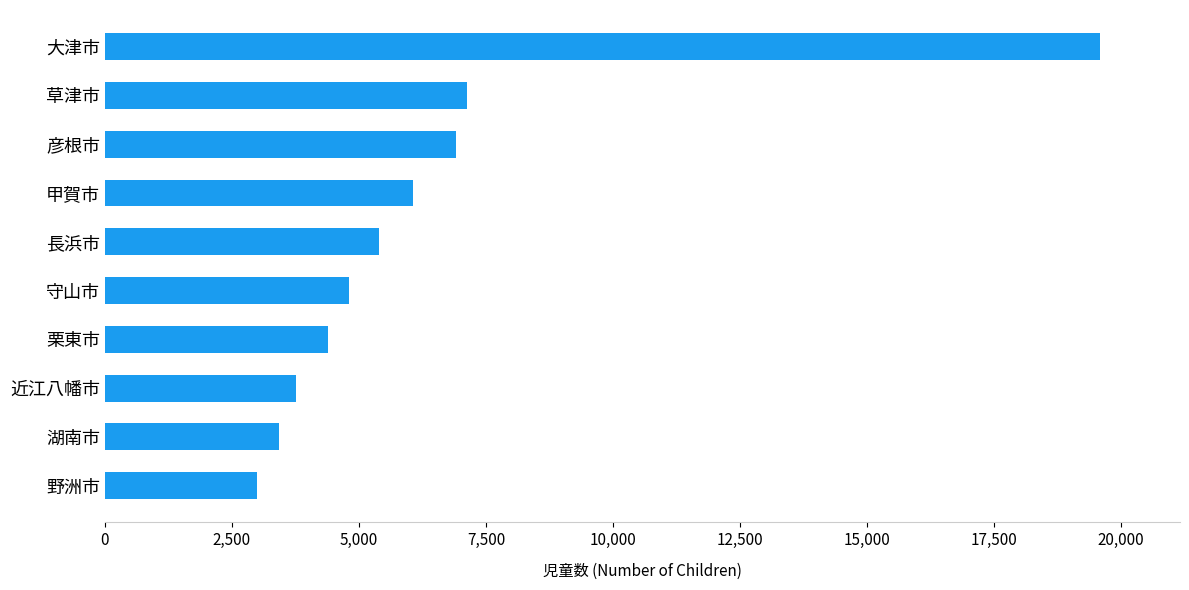

Is it true that the value at 草津市 is 7136?

True